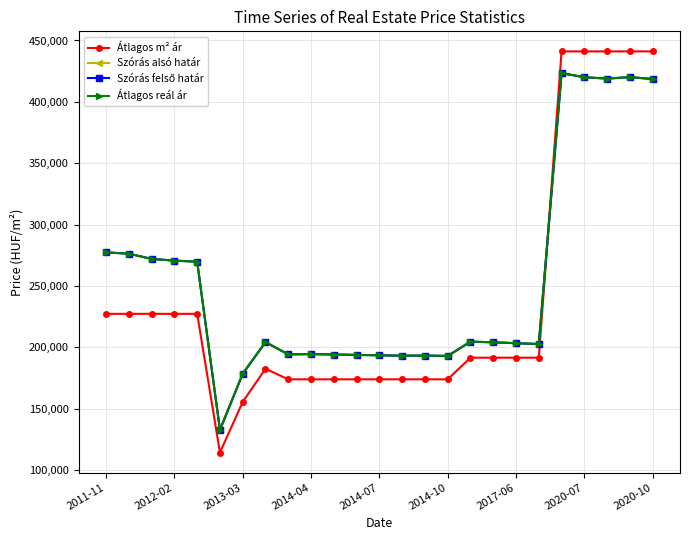

At which category is the sum across all series the highest?

20